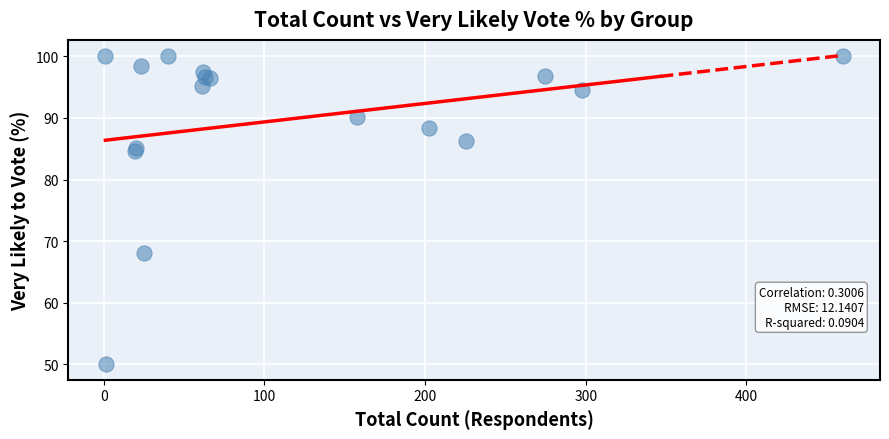

What Y value in the scatter plot is closest to 75?

68.1